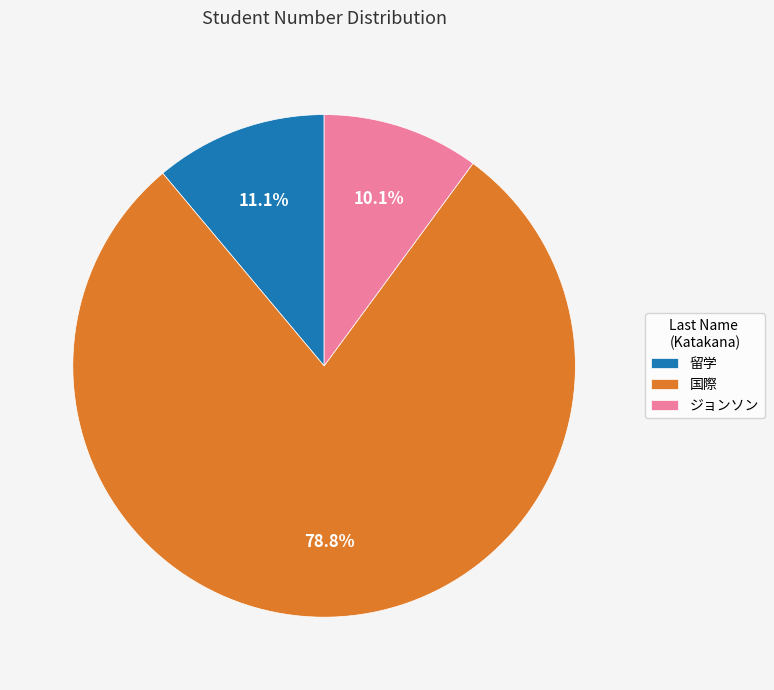

What percentage is the 国際 slice, to the nearest percent?

79%